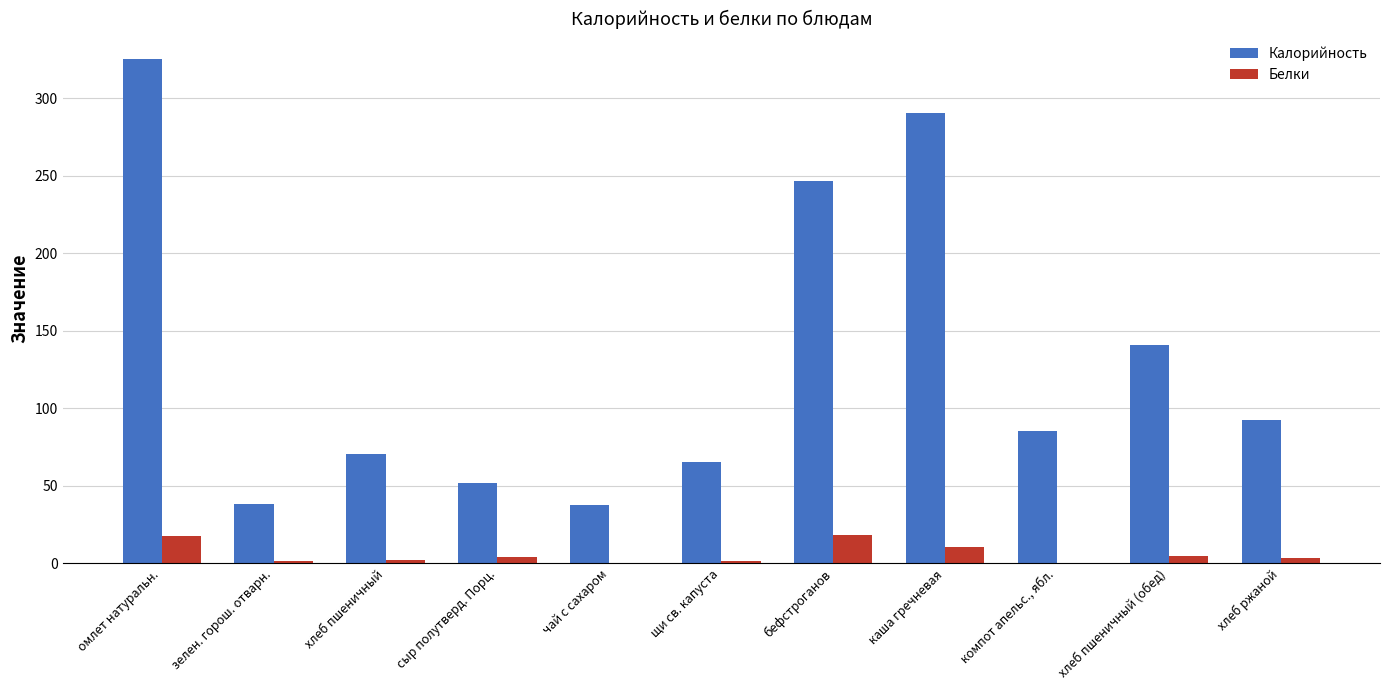

Which series changed the most between чай с сахаром and компот апельс., ябл.?

Калорийность